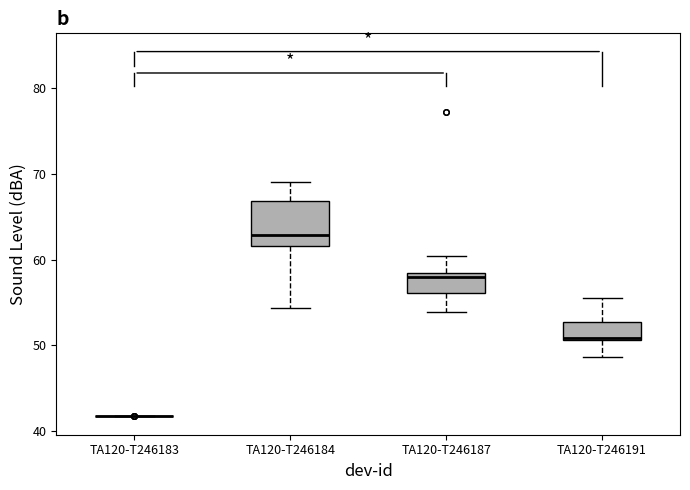

Comparing the boxes themselves (not the whiskers), which one is the tallest?

TA120-T246184